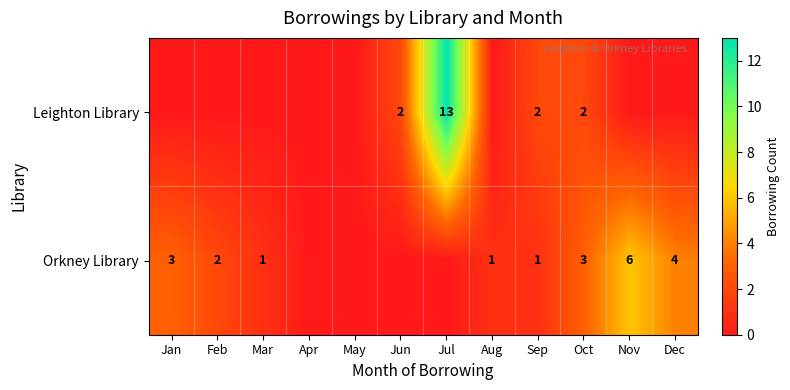

The Leighton Library series shows 3 at Jul. True or false?

False